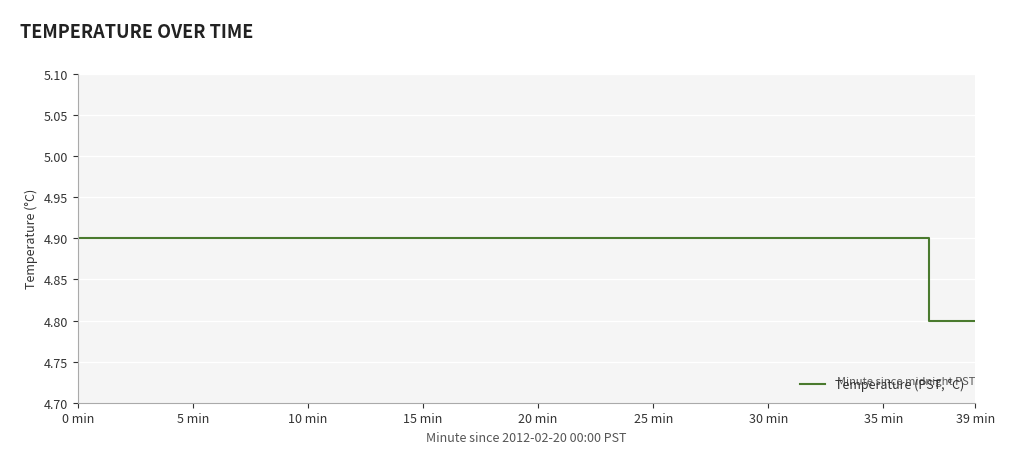

What is the greatest value displayed?

4.9